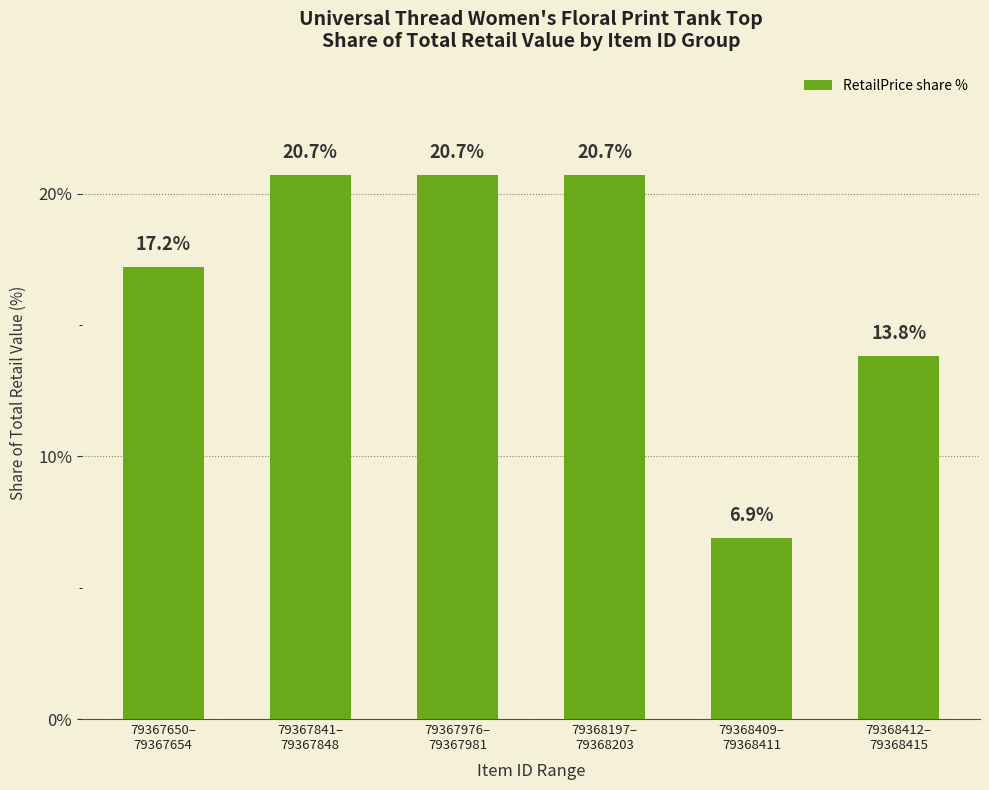

Reading left to right, transcribe all the data shown in this chart.

17.2	20.7	20.7	20.7	6.9	13.8